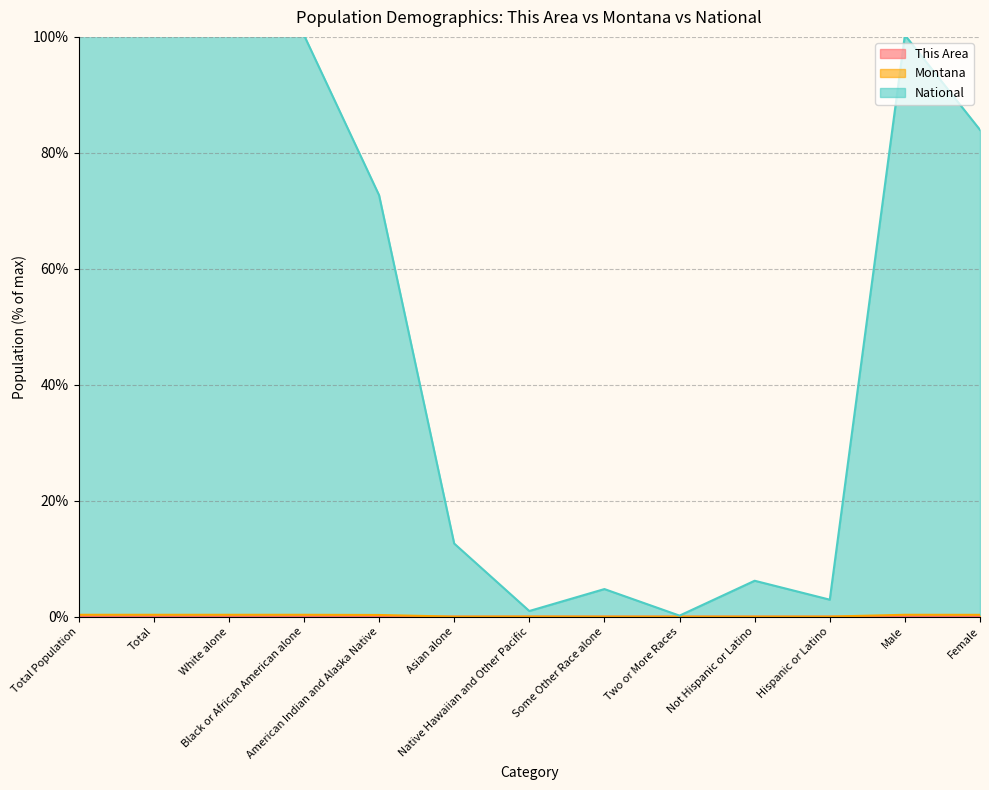

Where is the first local minimum for National?

Native Hawaiian and Other Pacific